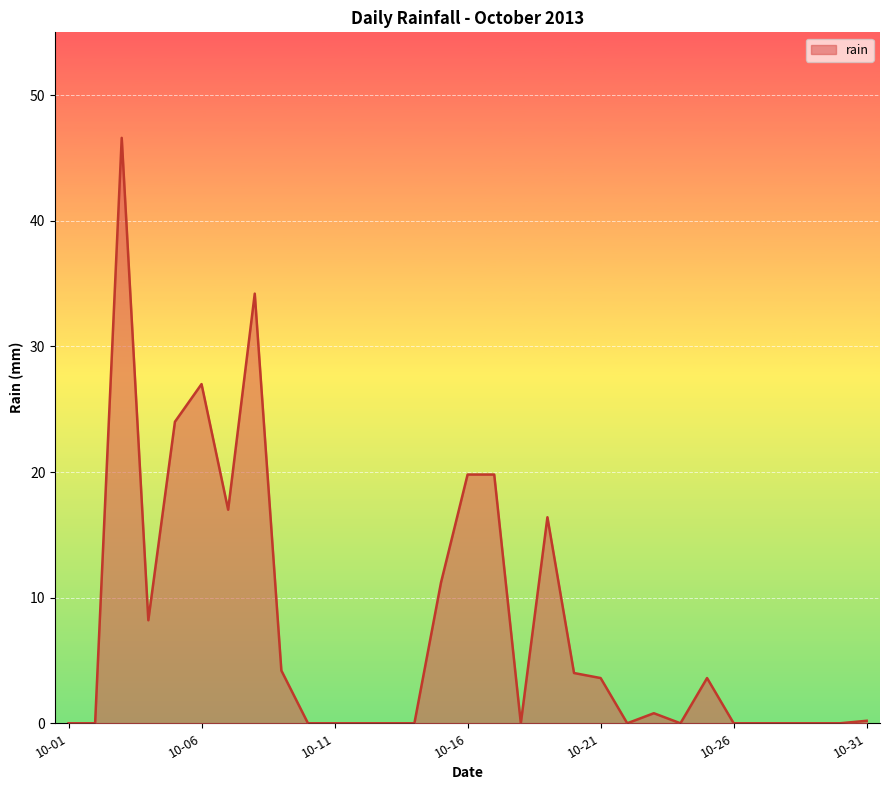

What is the difference between the maximum and minimum values?

46.6